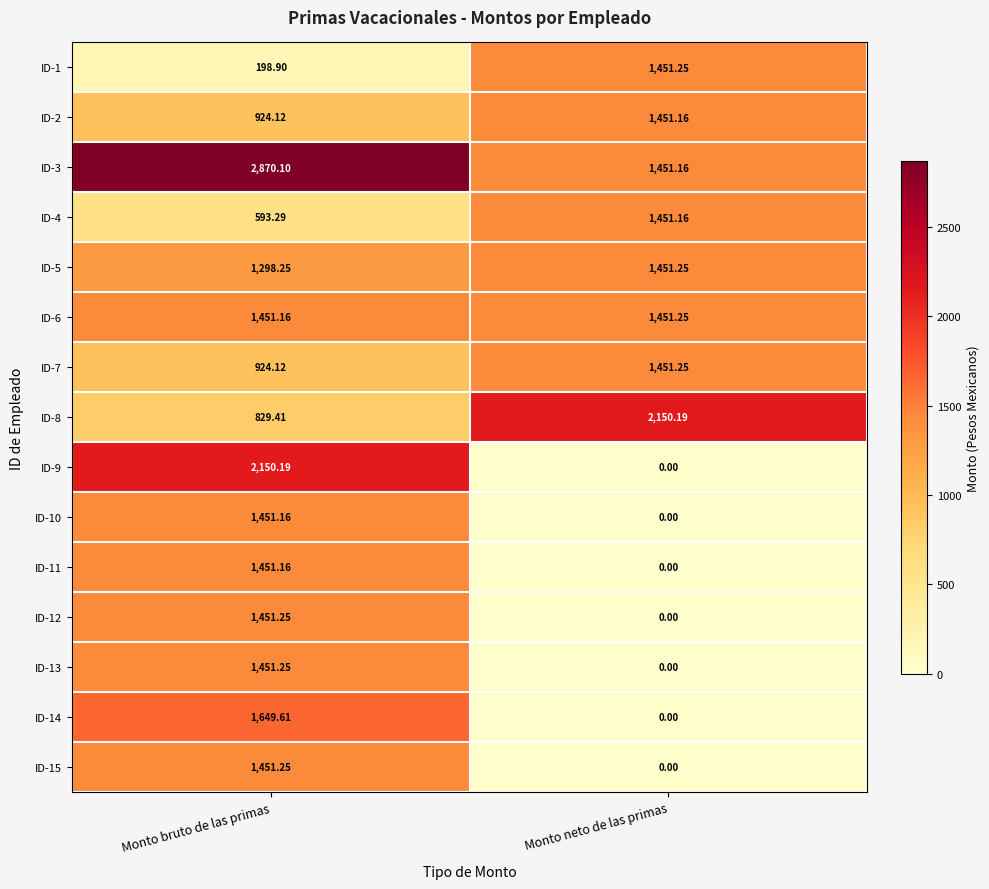

Is the value of ID-6 at Monto bruto de las primas greater than the value of ID-8 at Monto neto de las primas?

No